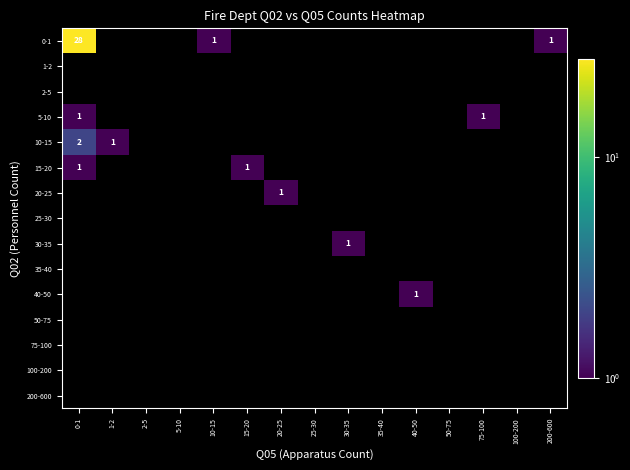

At how many categories does at least one series exceed 19?

1